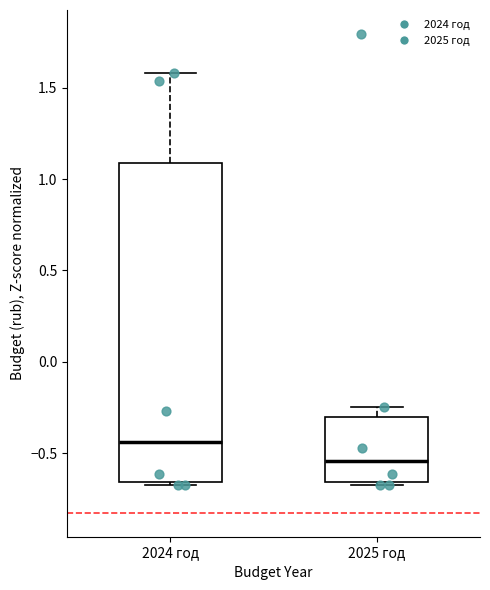

Which box has the highest median line?

2024 год